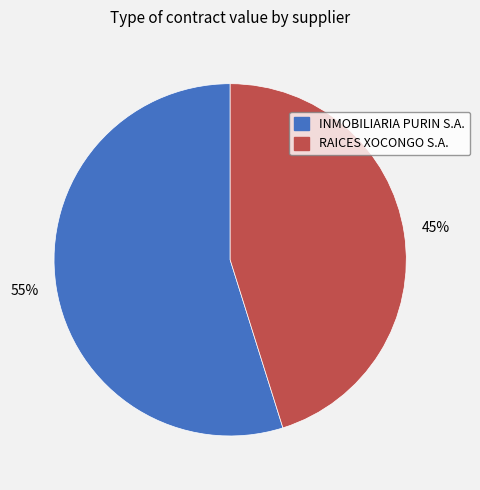

Between INMOBILIARIA PURIN S.A. and RAICES XOCONGO S.A., which is larger?

INMOBILIARIA PURIN S.A.